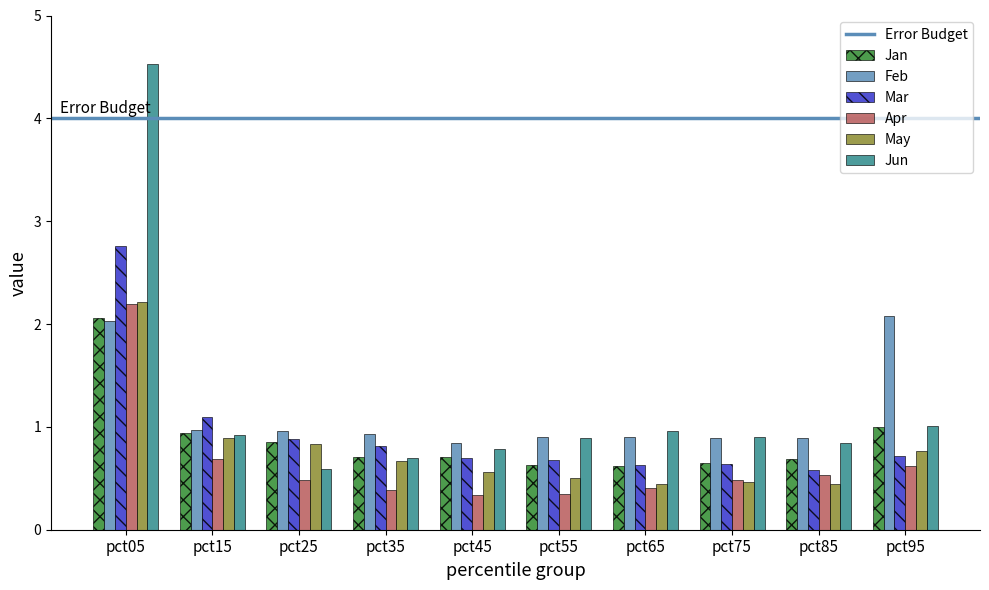

Is it true that Apr equals 0.4 at pct95?

False